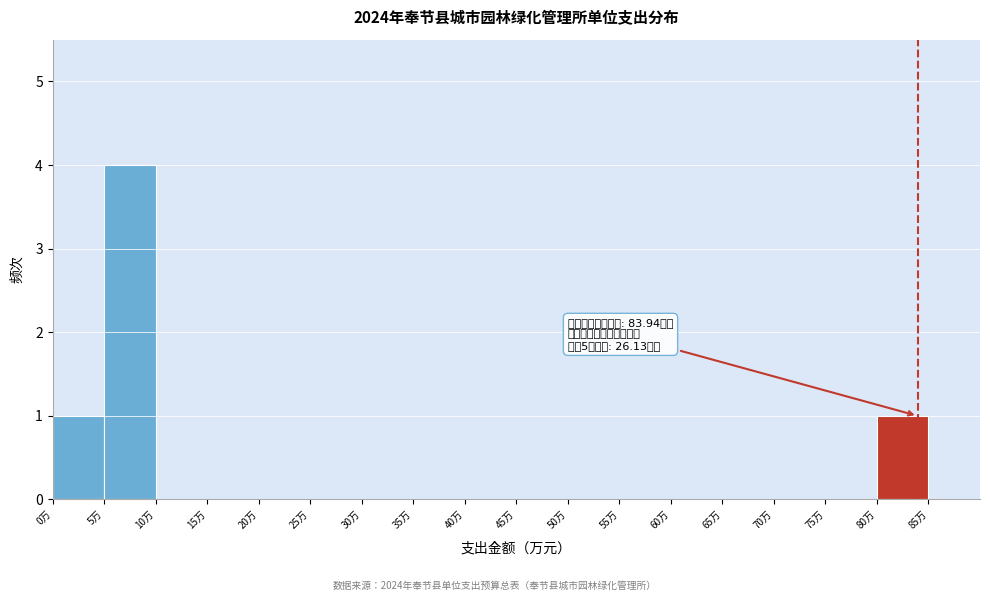

Over which range of the x-axis is the bar tallest?

5 to 10